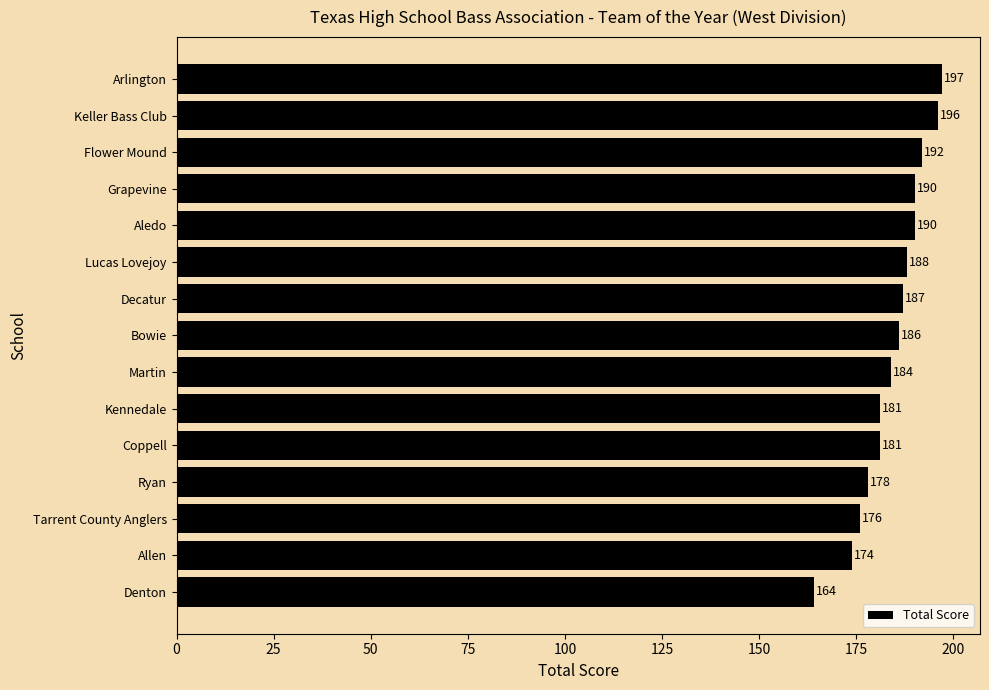

What is the difference between the second highest and second lowest values?

22